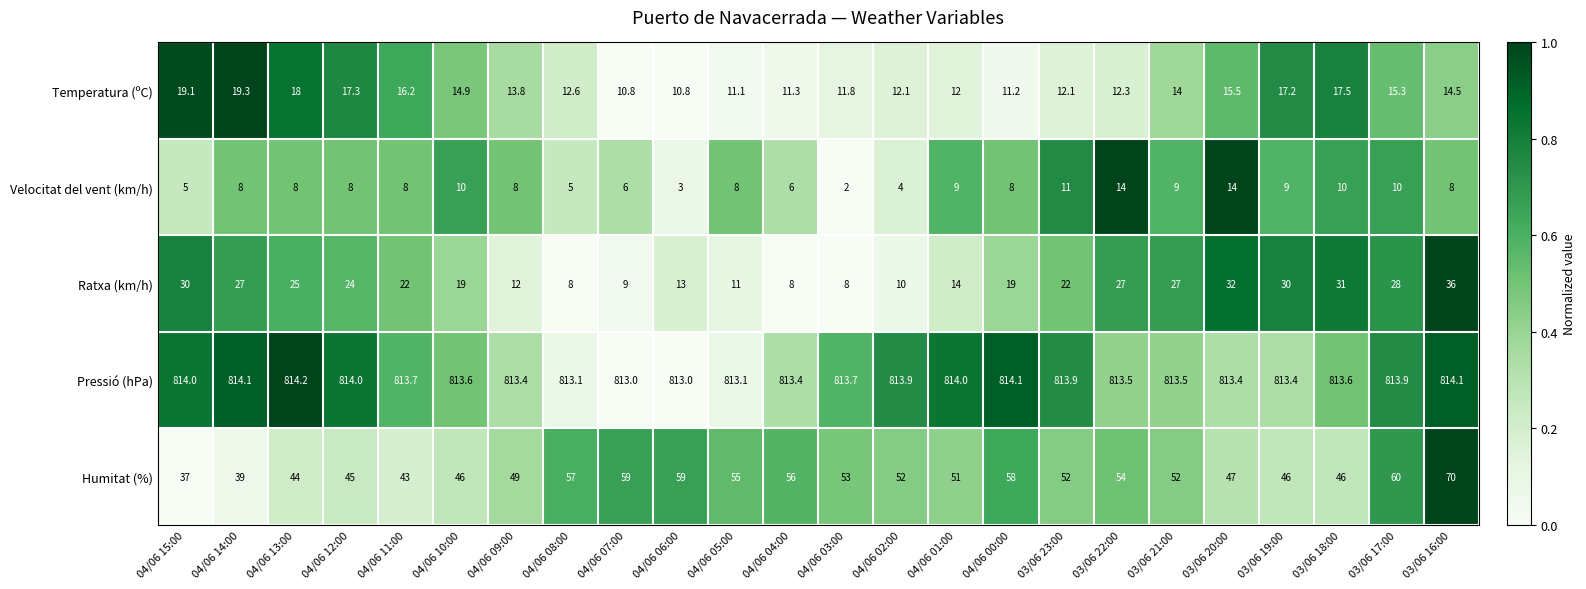

List the series in order of their peak value, lowest first.

Velocitat del vent (km/h), Temperatura (ºC), Ratxa (km/h), Humitat (%), Pressió (hPa)